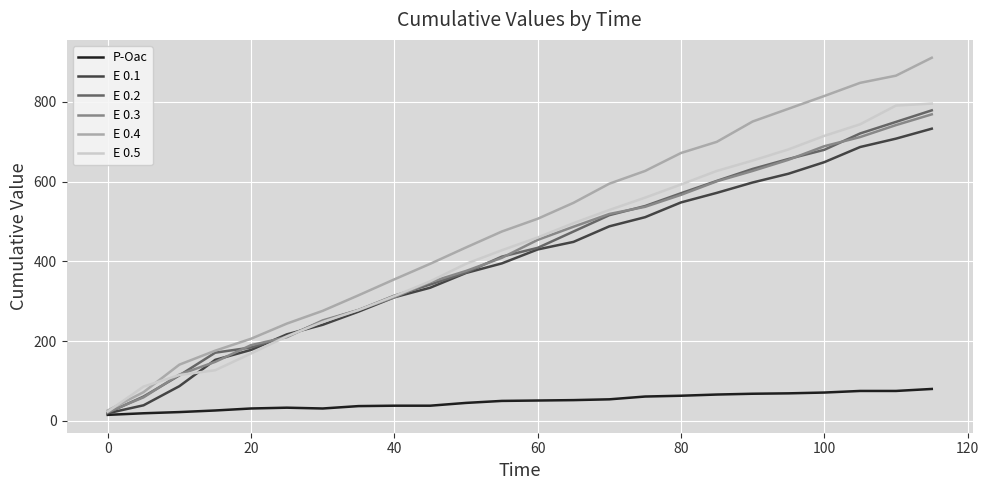

What is the difference between the maximum and second lowest values in the E 0.1 series?

694